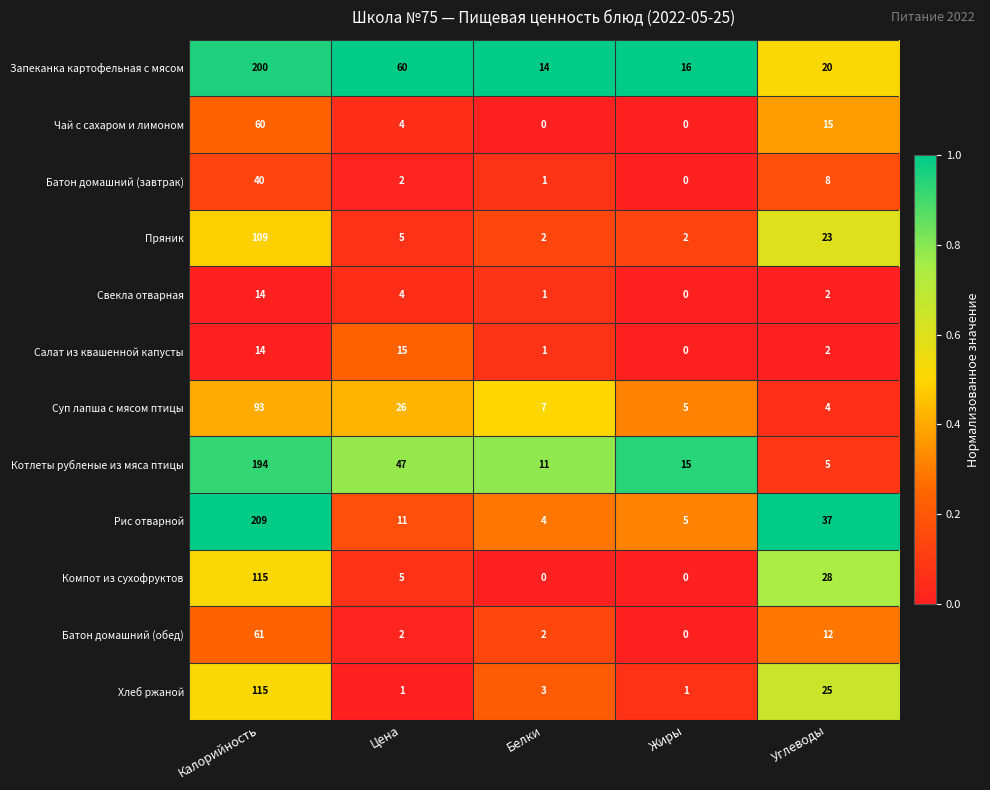

What is the difference between the second highest and second lowest values in the Салат из квашенной капусты series?

13